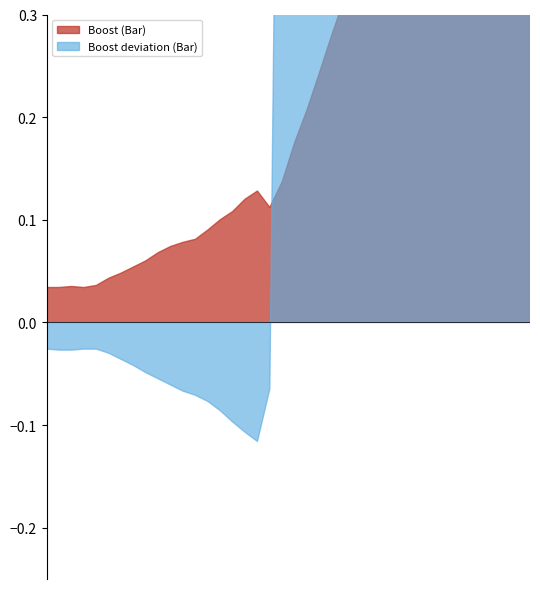

How many interior local valleys does the Boost deviation (Bar) series have?

1